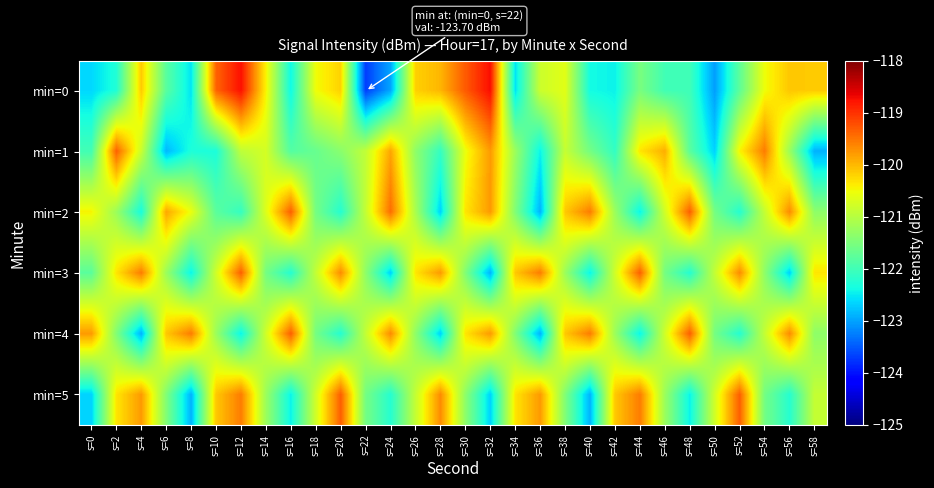

What is the spread (max minus min) of values at s=4?

3.3